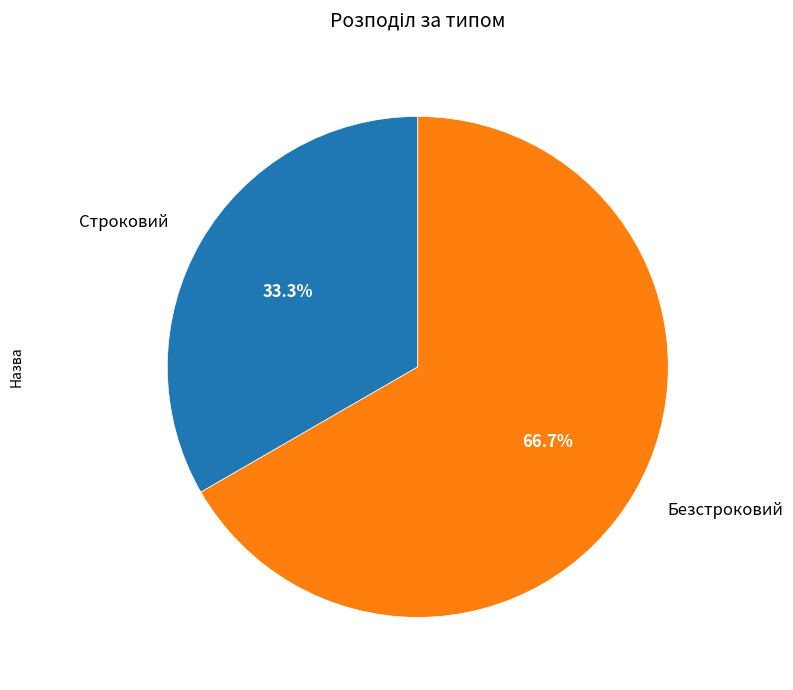

To the nearest percent, what is the combined percentage of Строковий and Безстроковий?

100%